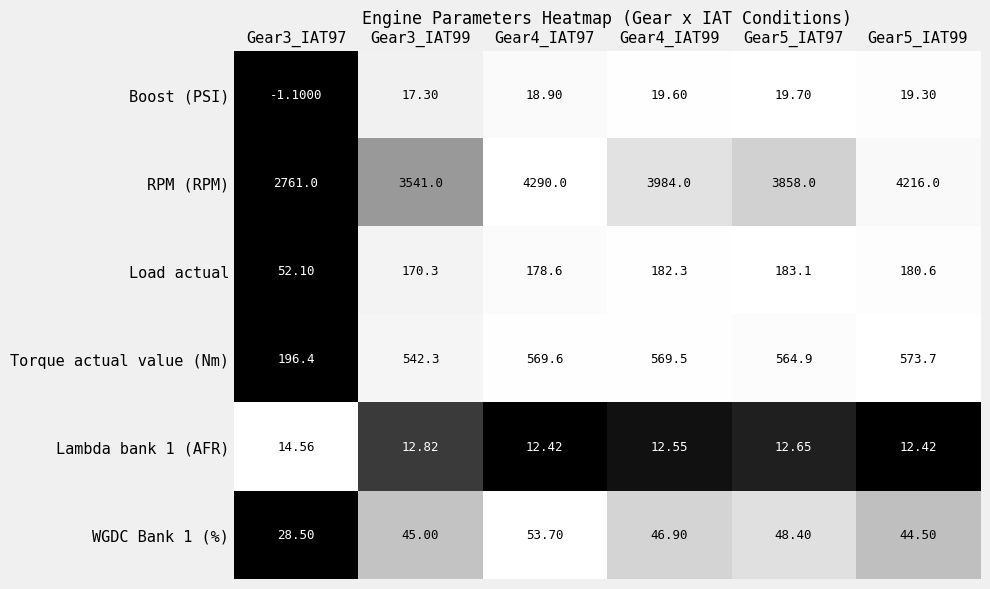

Which series has the largest range (max minus min)?

RPM (RPM)